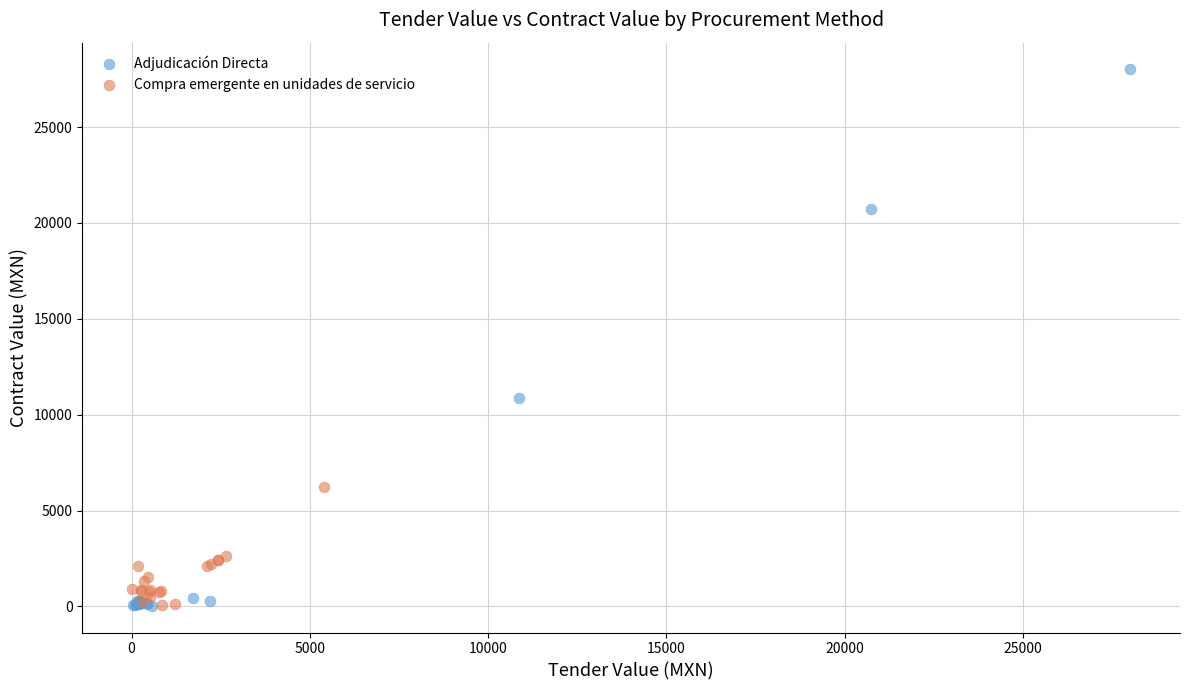

Which series has the largest Y range (max minus min)?

Adjudicación Directa